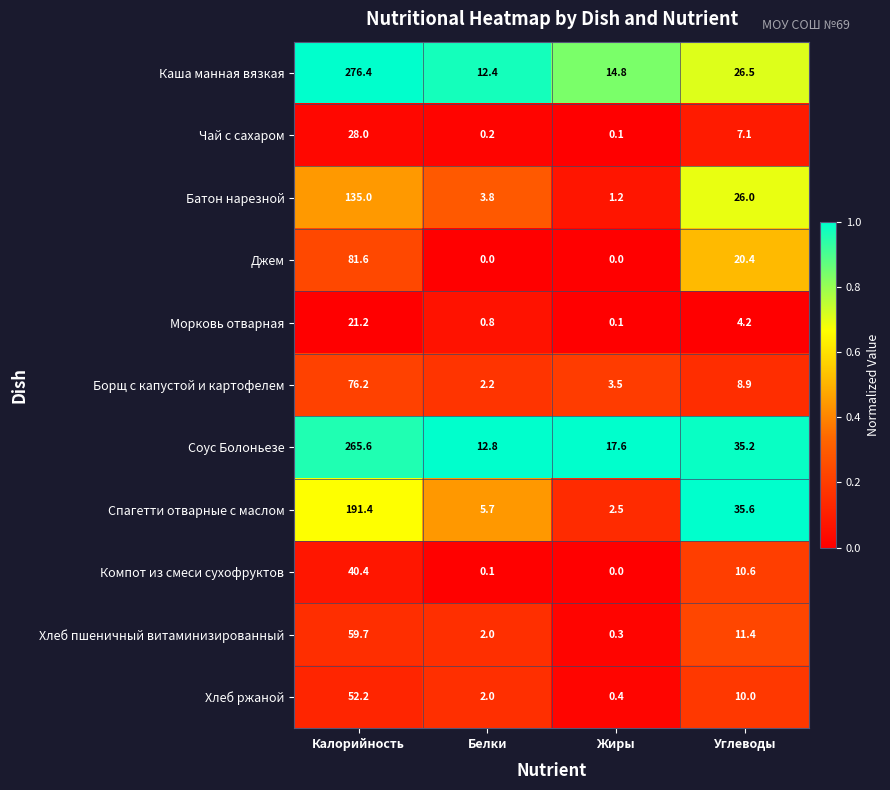

The Морковь отварная series shows 1.9 at Углеводы. True or false?

False